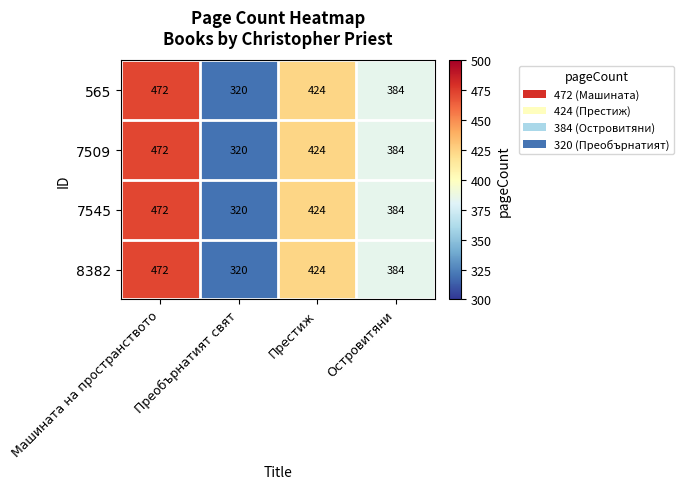

What is the approximate value of 8382 at Престиж, to the nearest 5?

425